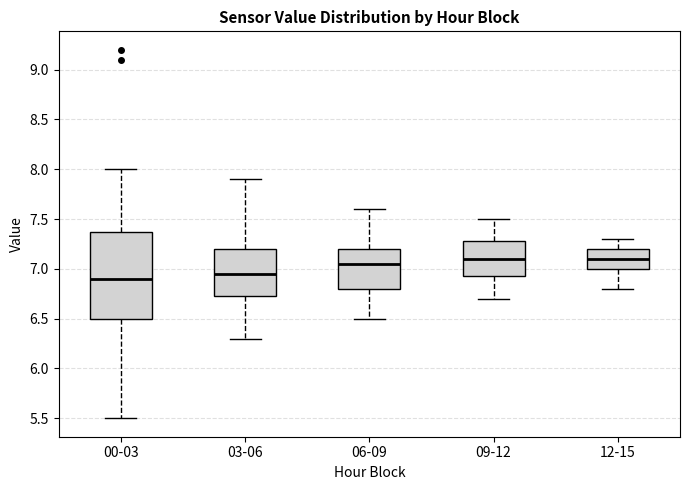

Reading left to right, read every box against the y-axis: the position of its median line, the range the box covers, and the ends of its whiskers. The values are not printed on the chart, so give them approximately, as read against the axis.

00-03: median 6.90, box 6.50 to 7.40, whiskers 5.50 to 8.00
03-06: median 6.95, box 6.75 to 7.20, whiskers 6.30 to 7.90
06-09: median 7.05, box 6.80 to 7.20, whiskers 6.50 to 7.60
09-12: median 7.10, box 6.95 to 7.30, whiskers 6.70 to 7.50
12-15: median 7.10, box 7.00 to 7.20, whiskers 6.80 to 7.30